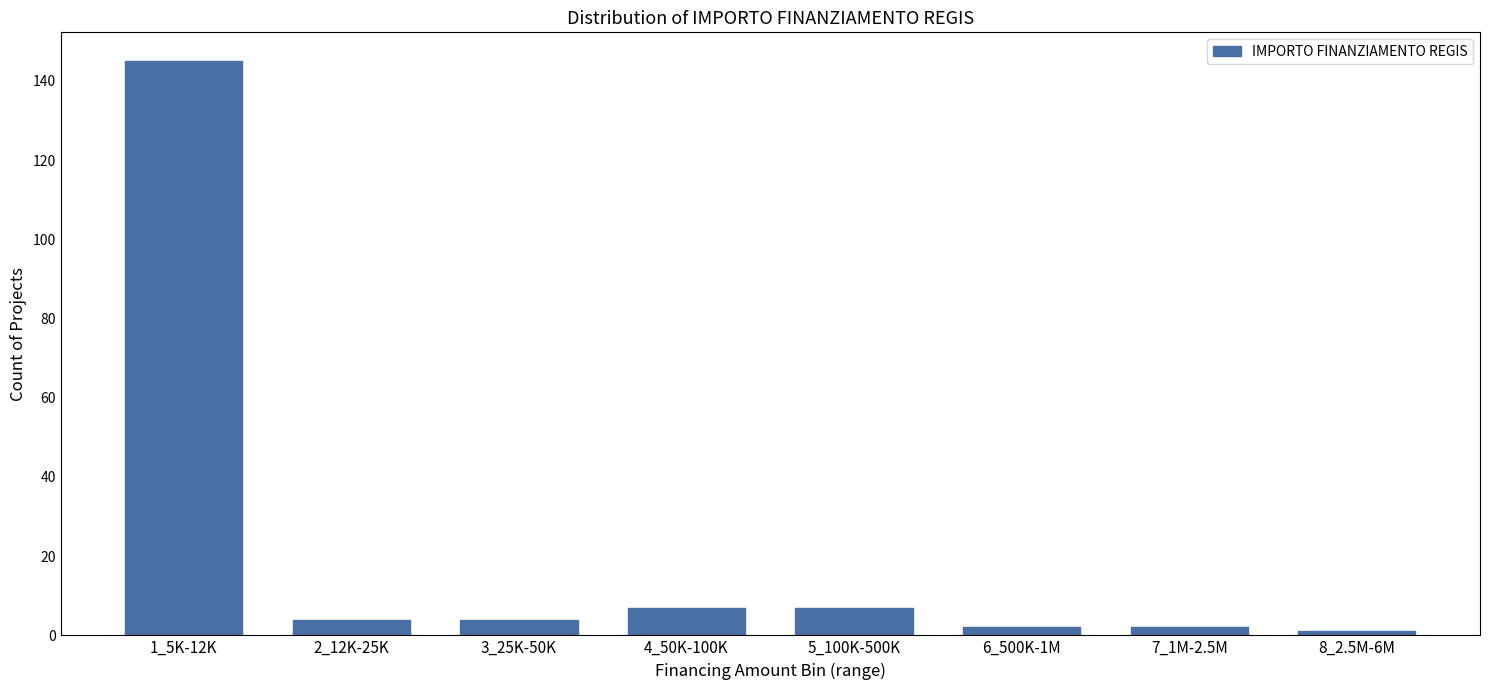

Reading right to left, transcribe all the data shown in this chart.

1	2	2	7	7	4	4	145